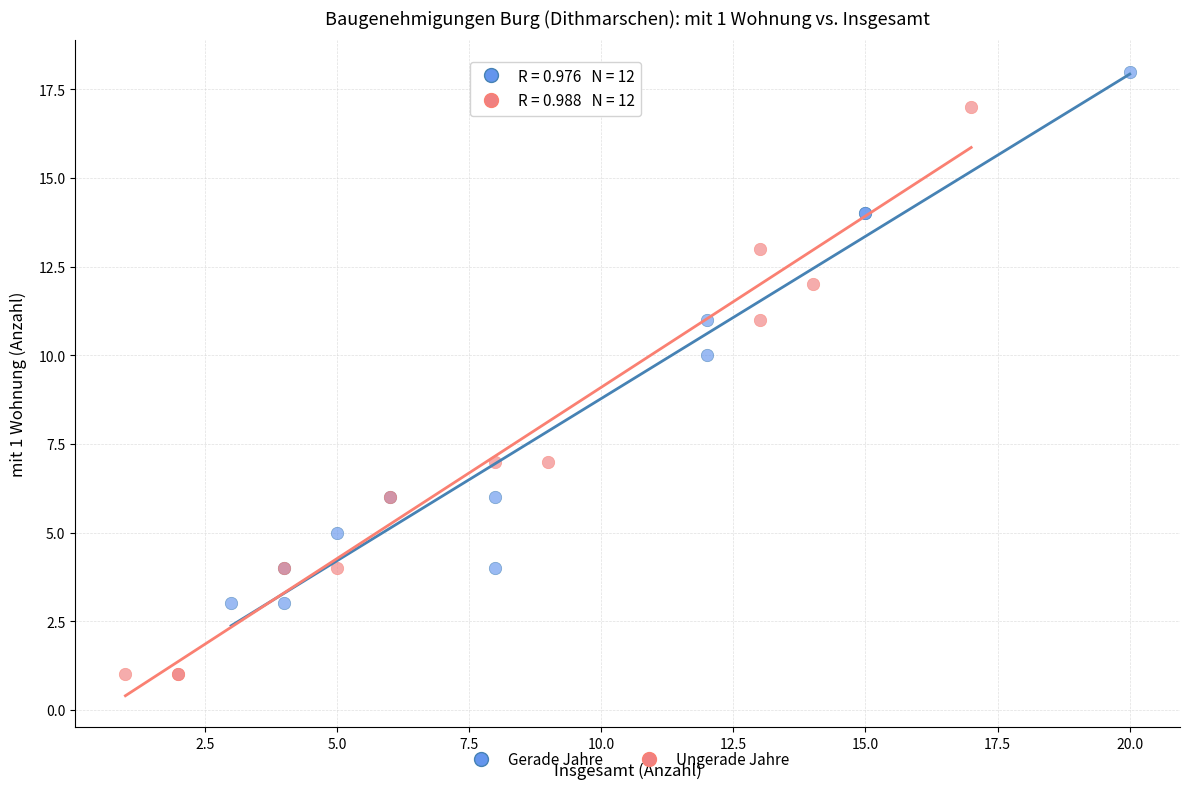

Which series contains the highest Y value?

Gerade Jahre